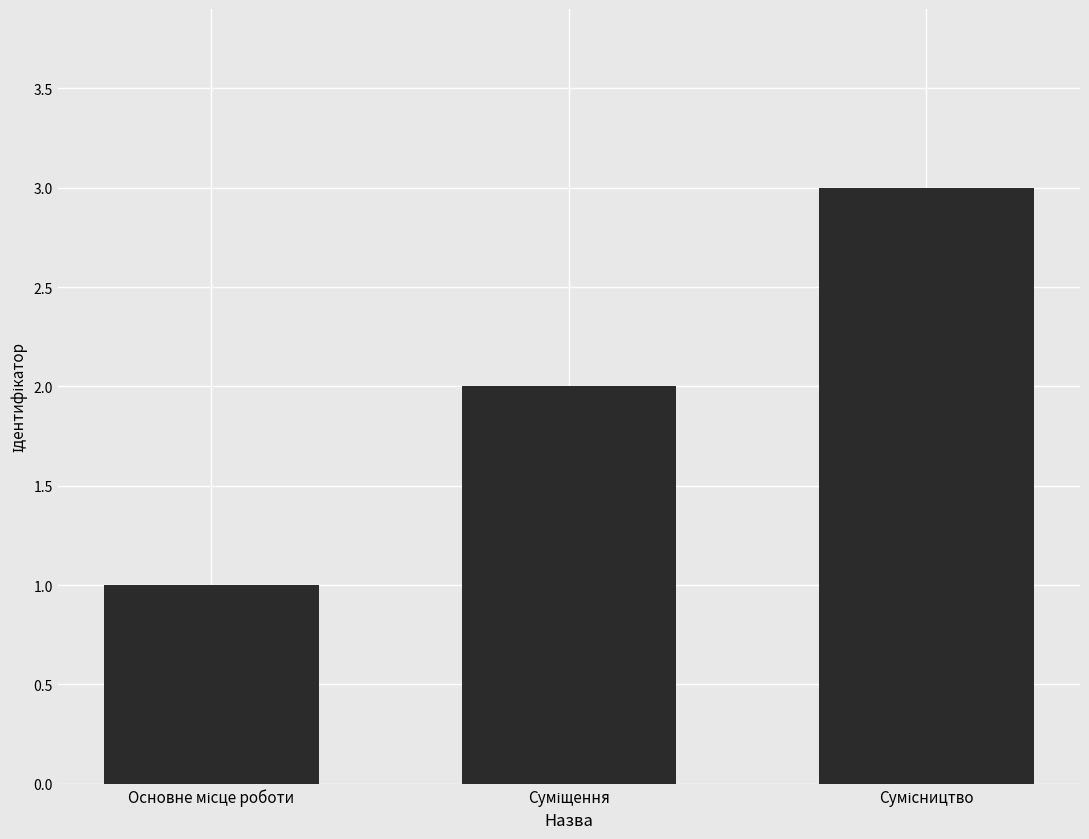

What is the difference between the maximum and minimum values?

2